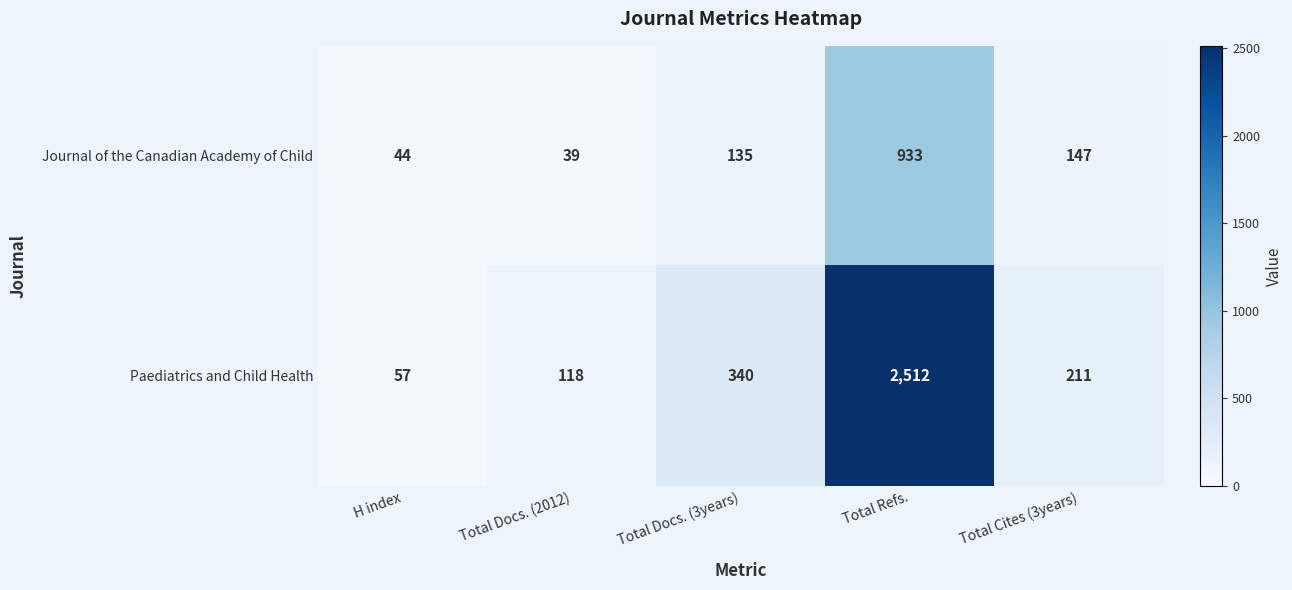

What is the difference between the maximum and minimum values in the Journal of the Canadian Academy of Child series?

894